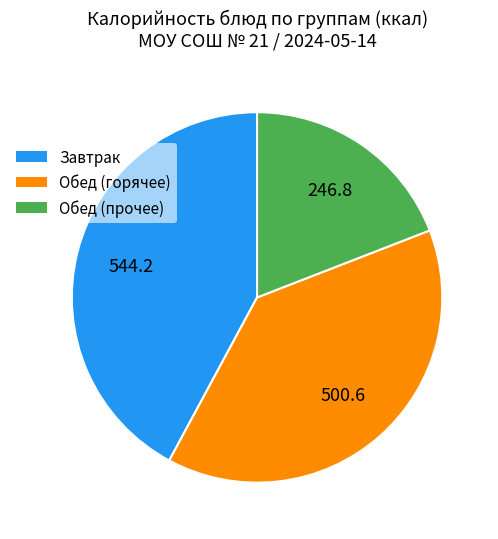

How many segments does this pie chart have?

3